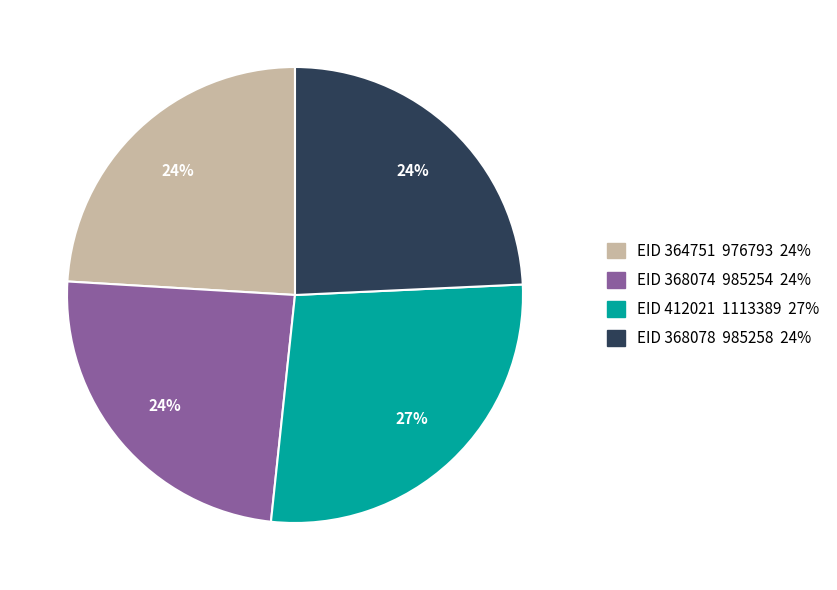

To the nearest percent, what is the difference between the largest and smallest slice percentages?

3%